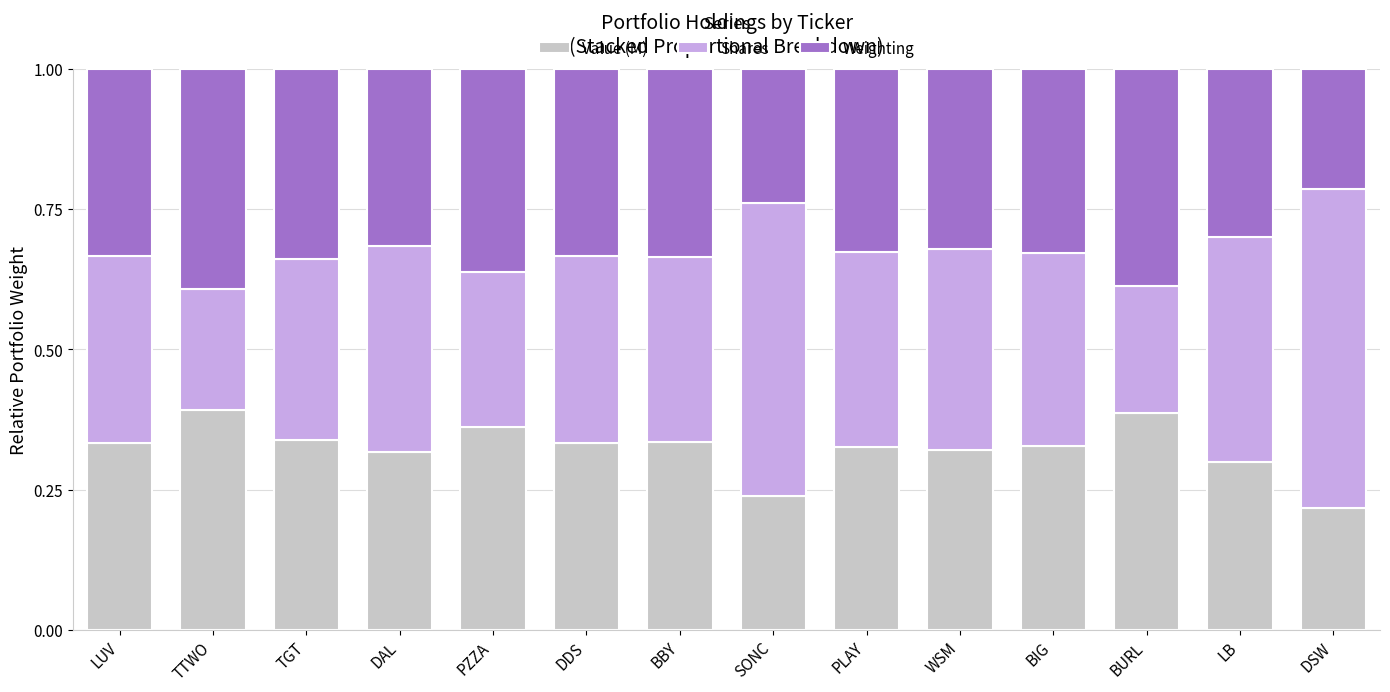

At which label is Value (M) closest to 0?

DSW